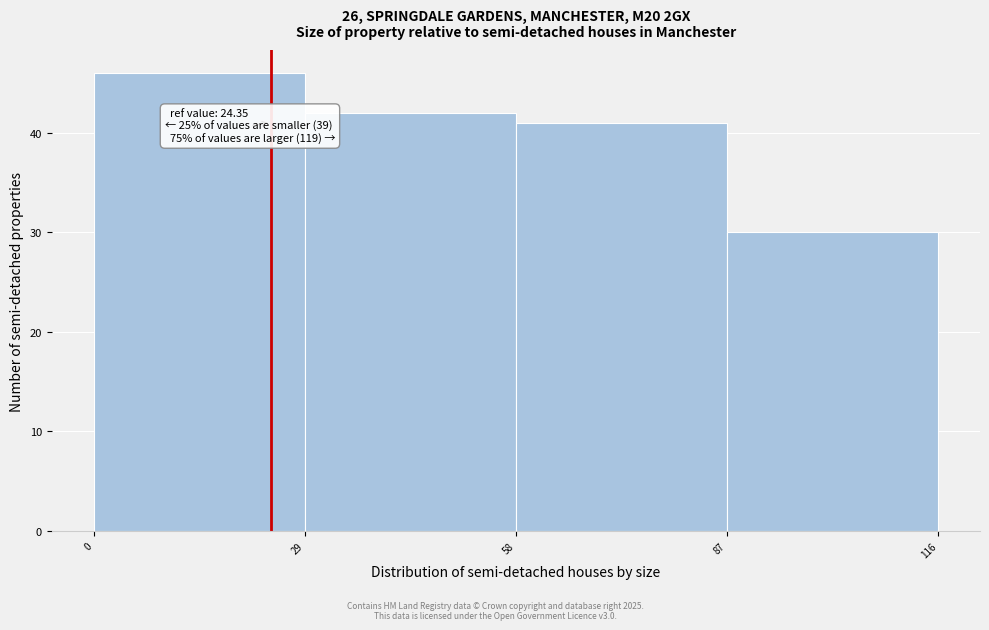

Over which range of the x-axis is the bar tallest?

0 to 29